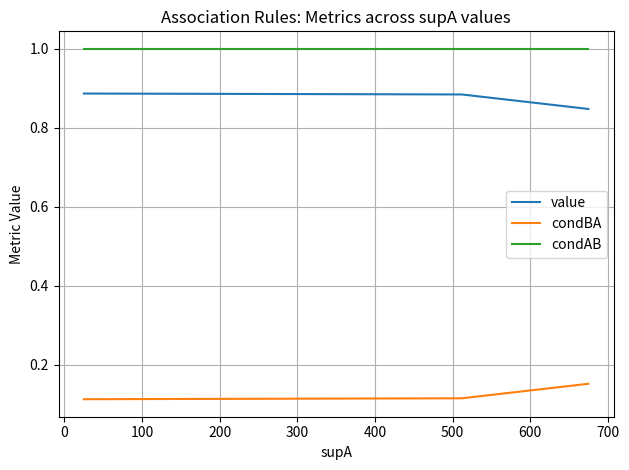

List the series in order of their peak value, lowest first.

condBA, value, condAB